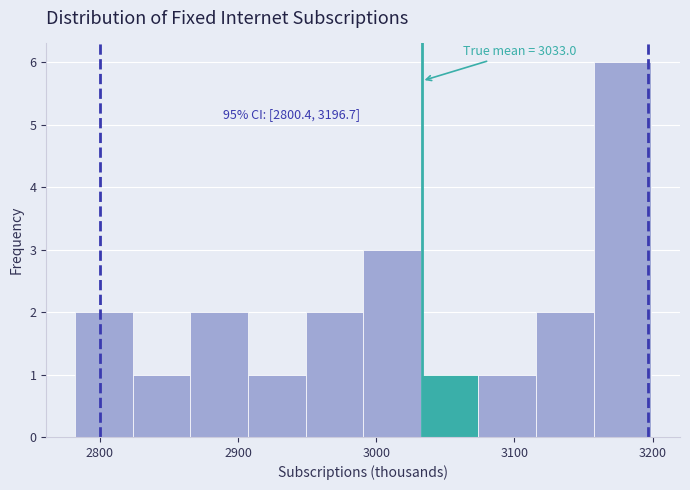

Which range on the x-axis has the tallest bar?

3160 to 3200